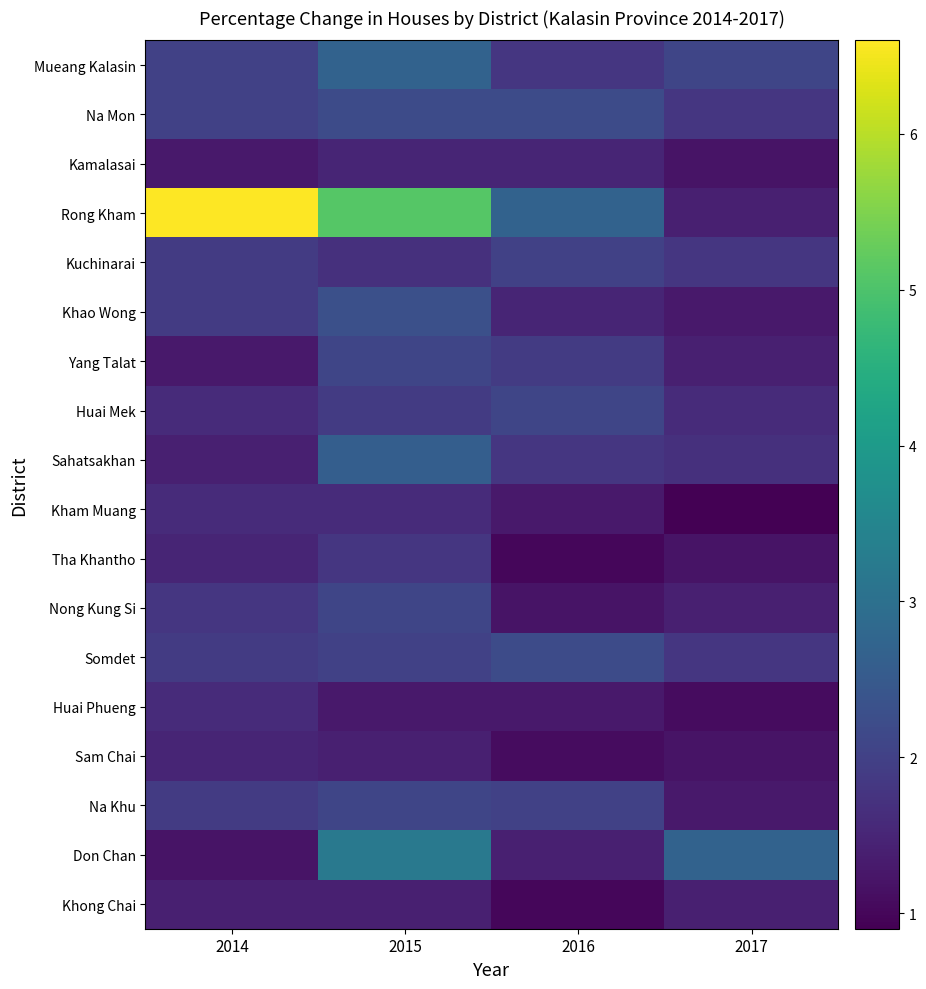

List the series in order of their peak value, lowest first.

Khong Chai, Kamalasai, Sam Chai, Kham Muang, Huai Phueng, Tha Khantho, Kuchinarai, Yang Talat, Huai Mek, Nong Kung Si, Na Khu, Na Mon, Somdet, Khao Wong, Sahatsakhan, Mueang Kalasin, Don Chan, Rong Kham